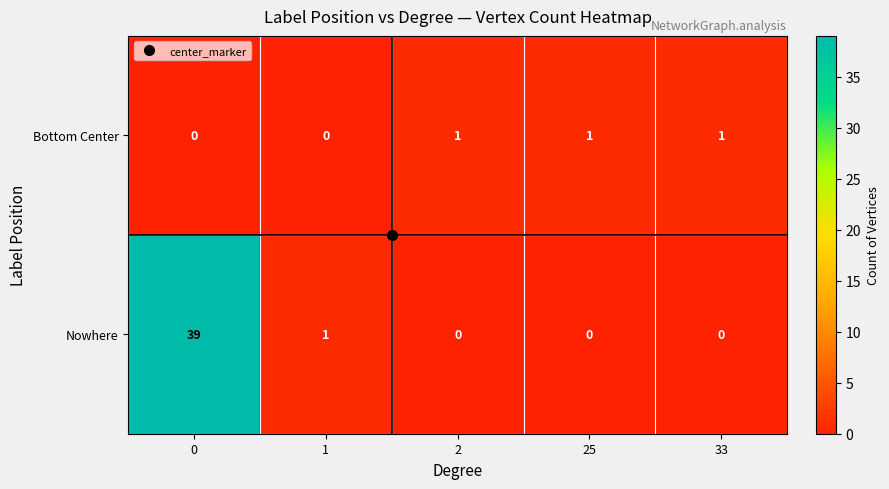

Rank the series by their maximum value, from lowest to highest.

row_0, row_1